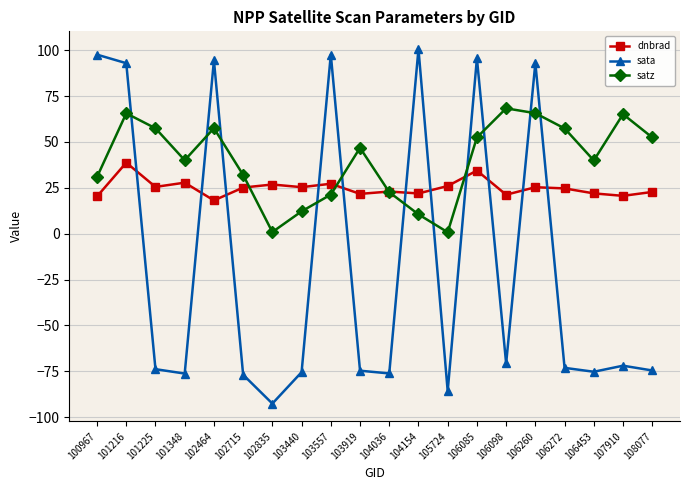

List the series in order of their overall mean, highest first.

satz, dnbrad, sata